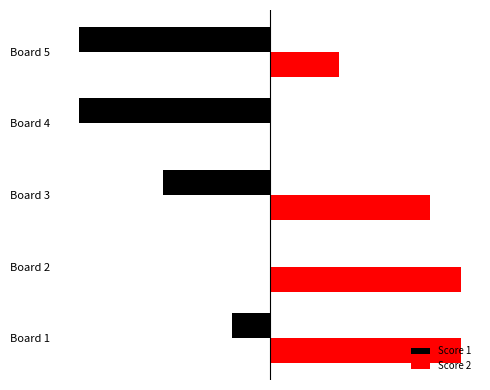

What are all the series names shown in the legend?

Score 1, Score 2